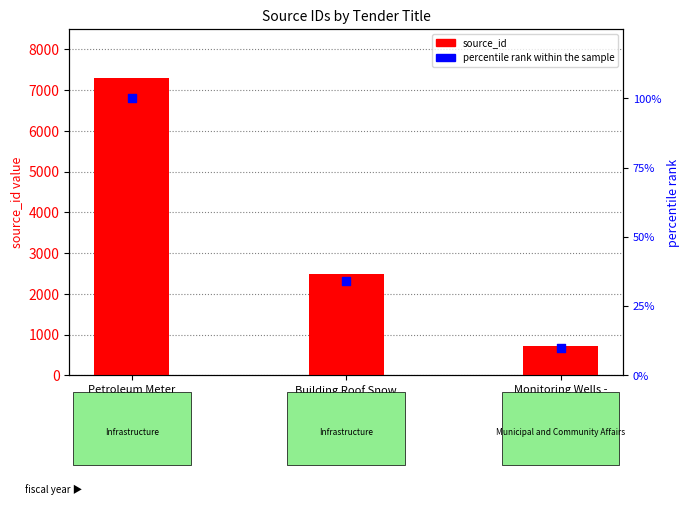

Which series reaches the maximum Y coordinate?

source_id